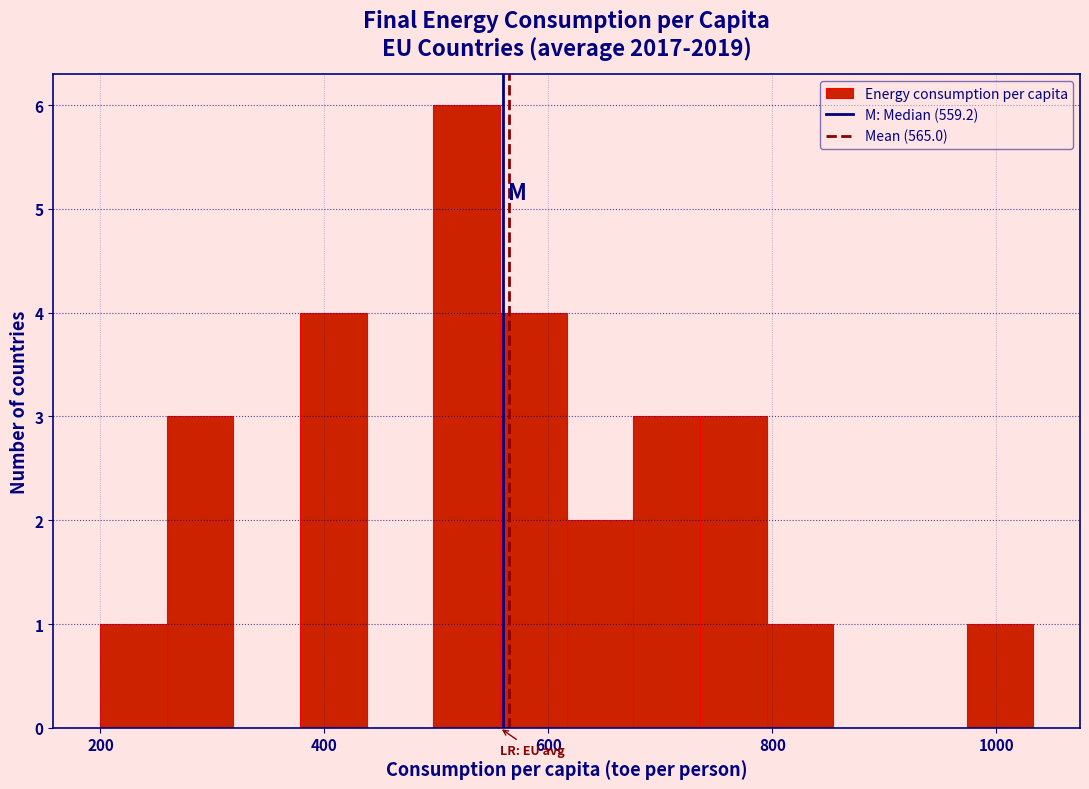

Read against the x-axis, roughly where is the centre of the tallest bar?

520